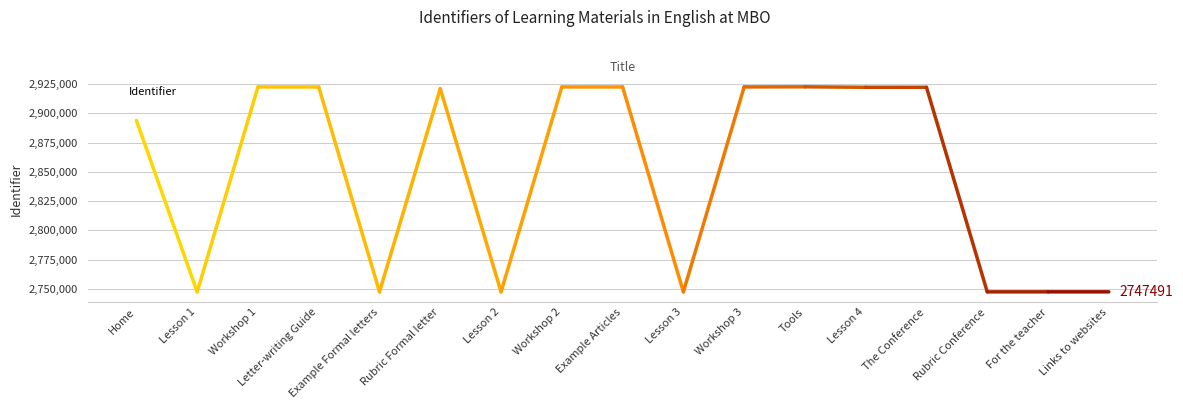

Read the value at Tools.

2922741